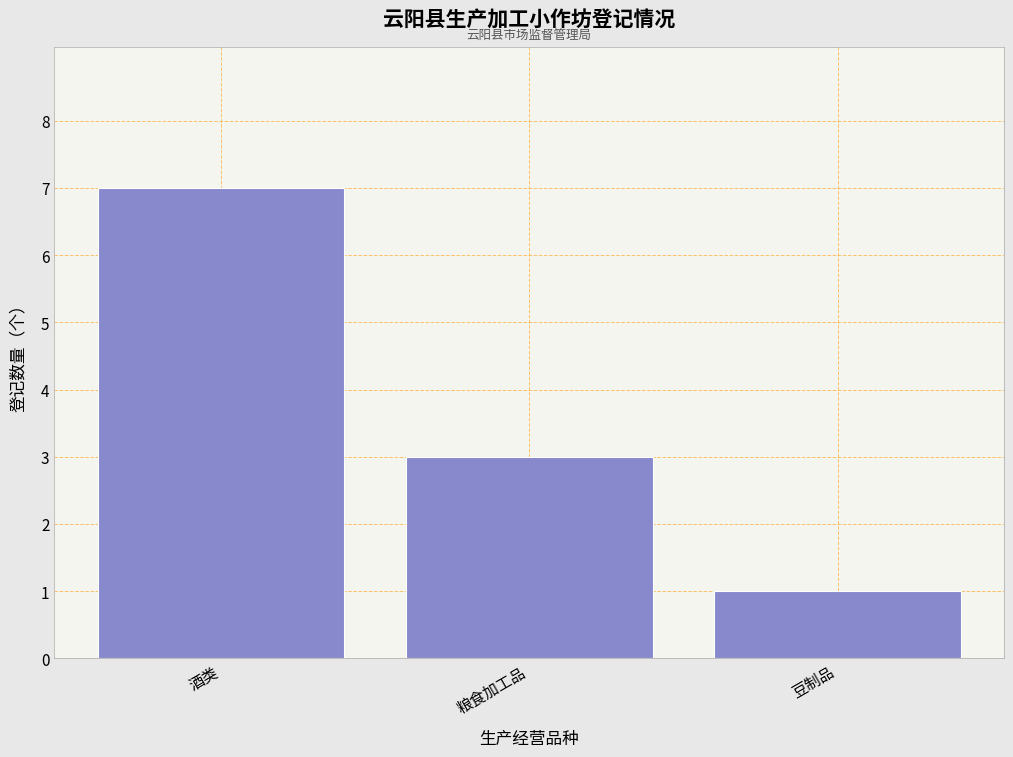

Reading right to left, list all the values displayed in this chart.

豆制品=1	粮食加工品=3	酒类=7